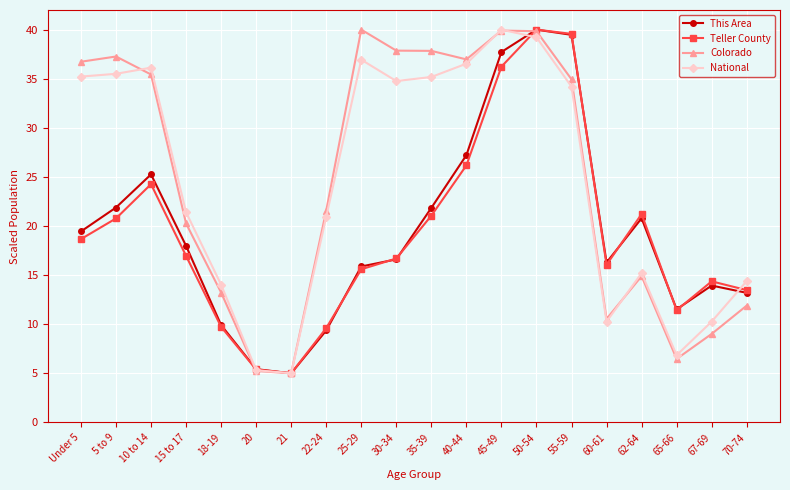

What is the maximum value shown in the chart?

40.0